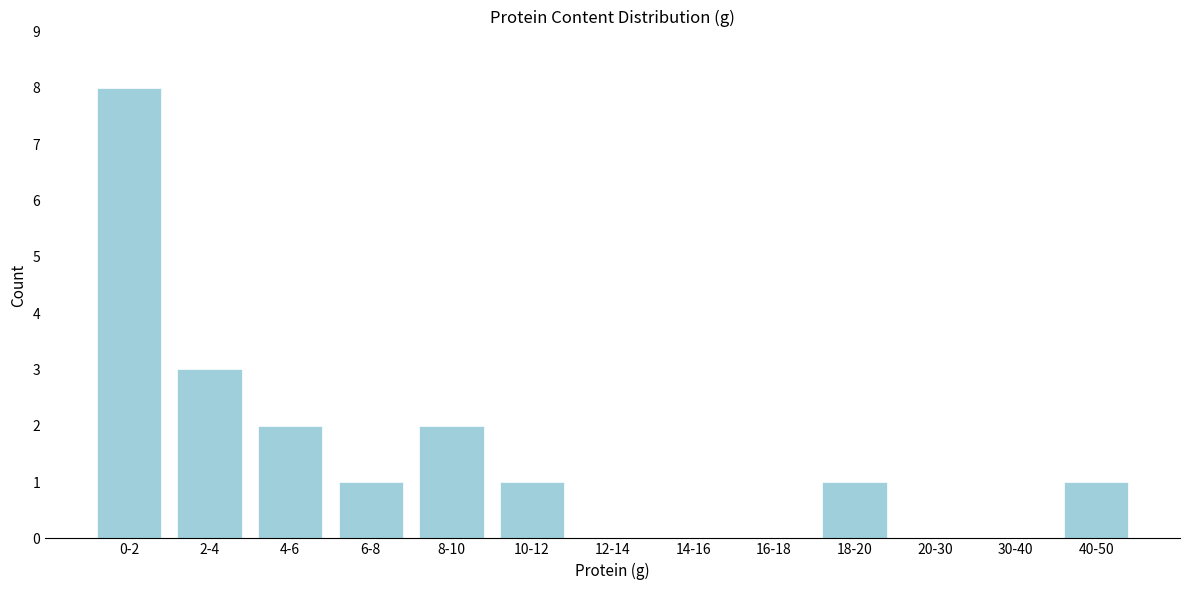

Reading left to right, transcribe all the data shown in this chart.

0-2=8	2-4=3	4-6=2	6-8=1	8-10=2	10-12=1	12-14=0	14-16=0	16-18=0	18-20=1	20-30=0	30-40=0	40-50=1